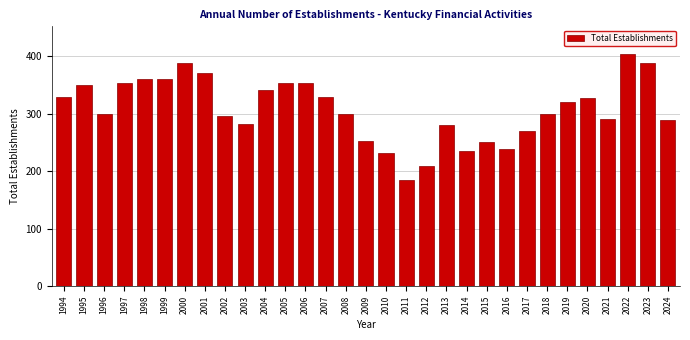

What is the value of the 26th bar from the left?

321